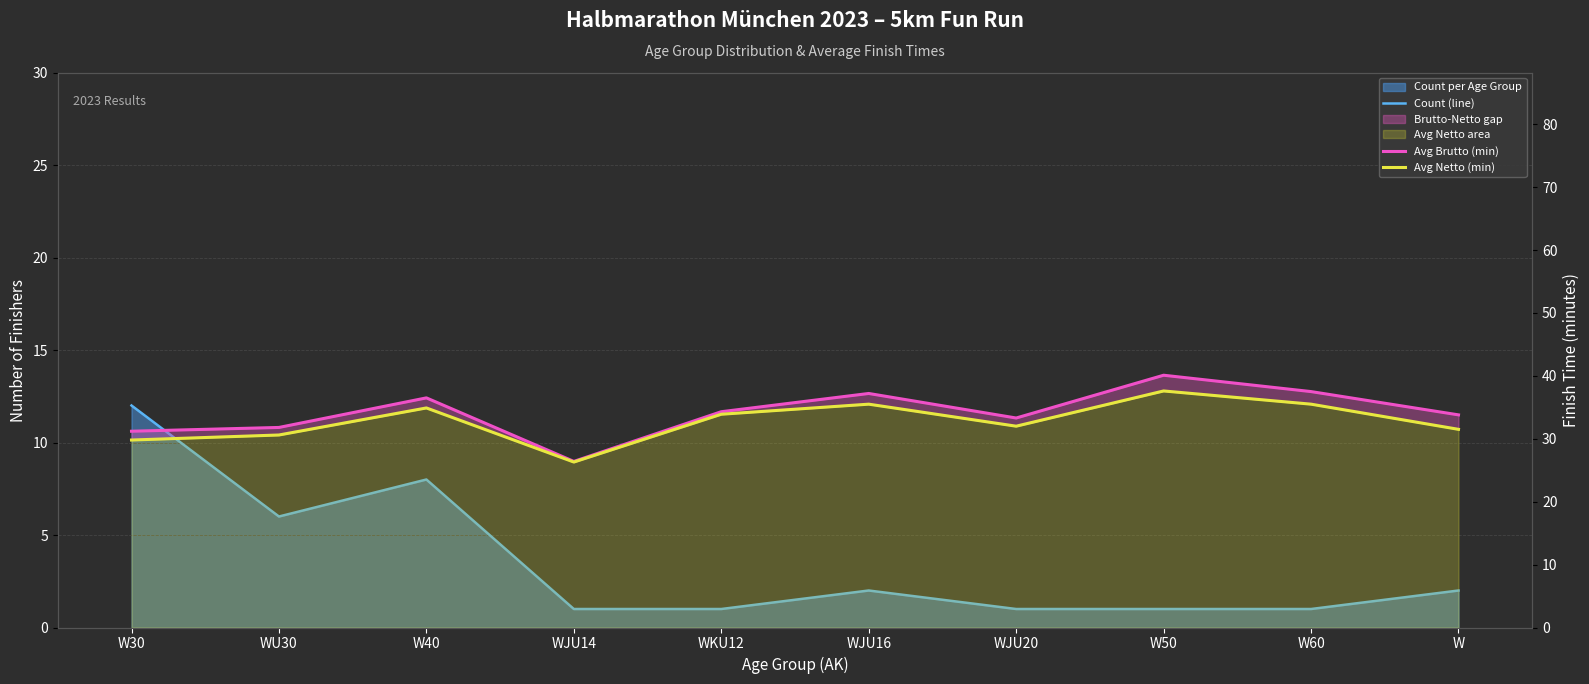

At how many categories does at least one series exceed 38?

1